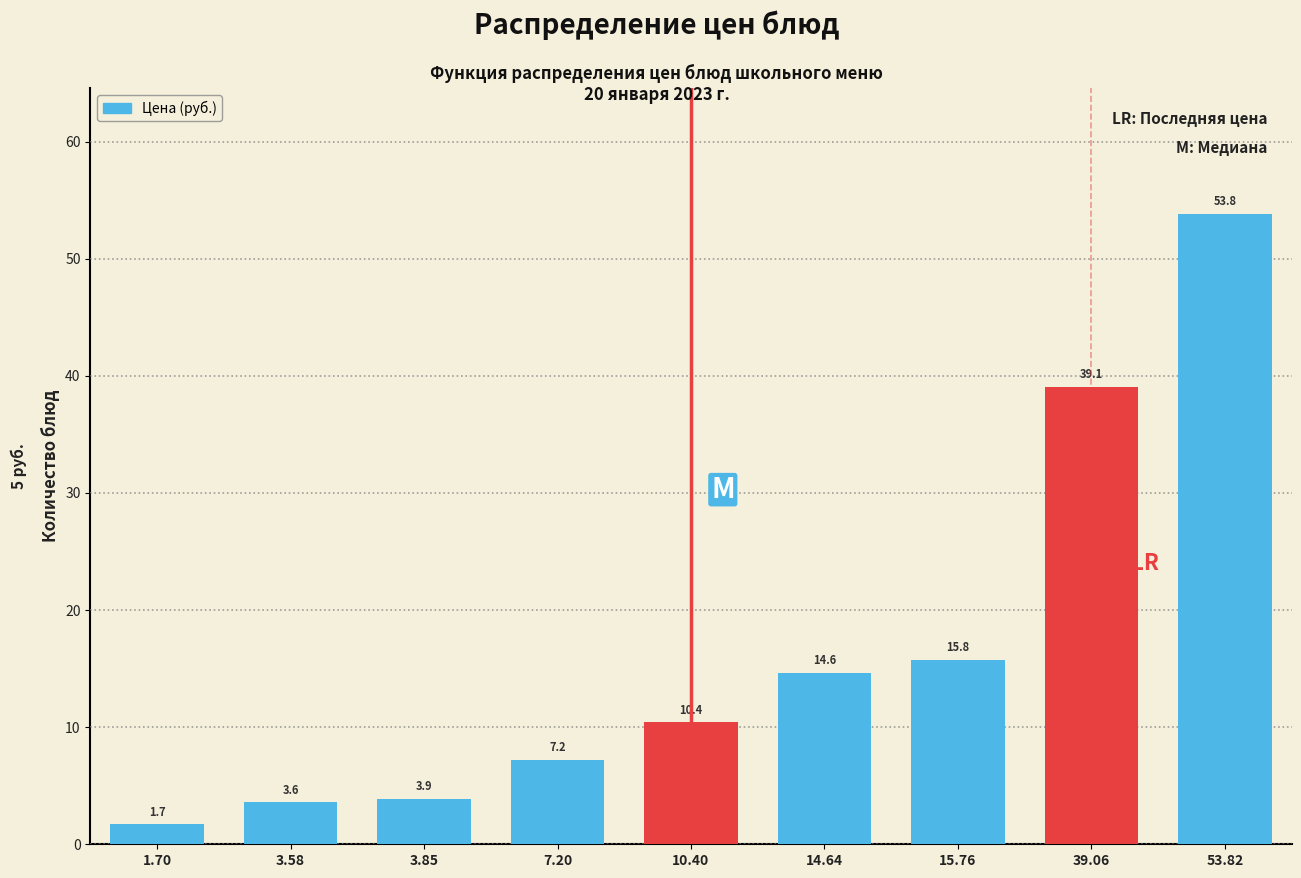

Reading left to right, what are all the values shown in this chart?

1.7	3.6	3.9	7.2	10.4	14.6	15.8	39.1	53.8